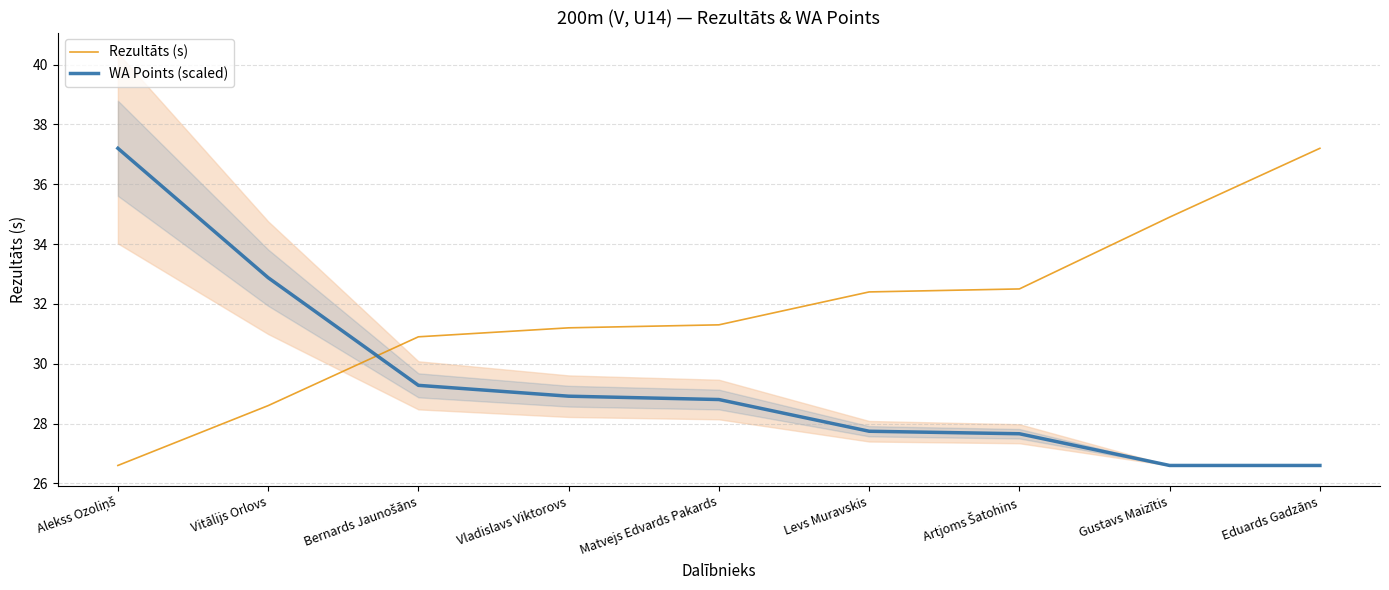

The WA Points (scaled) series shows 19.9 at Vladislavs Viktorovs. True or false?

False